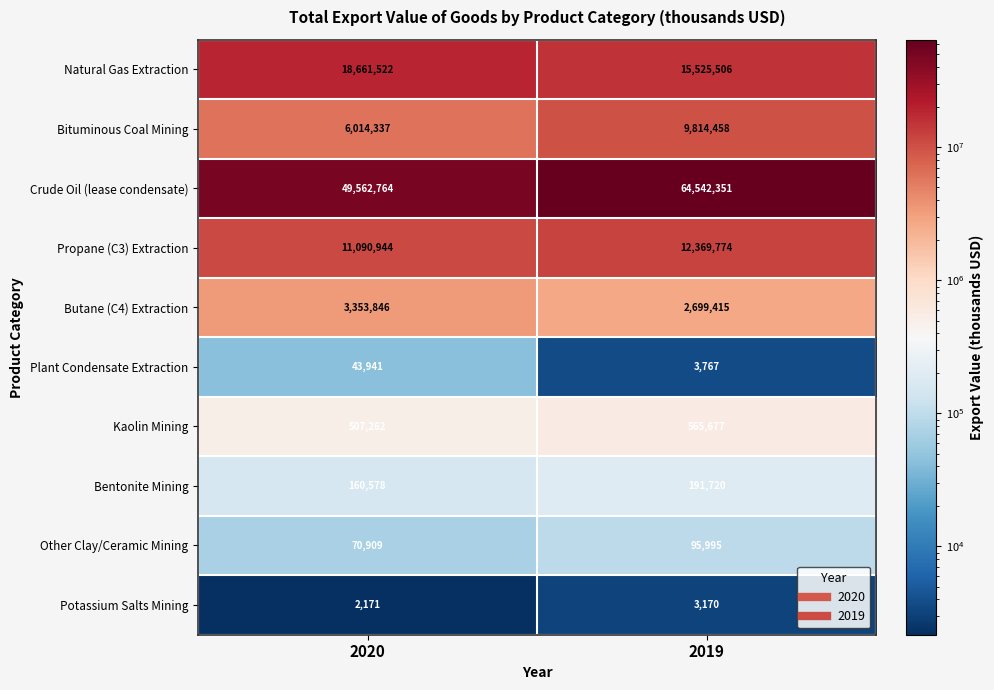

At how many categories does at least one series exceed 49907258?

1